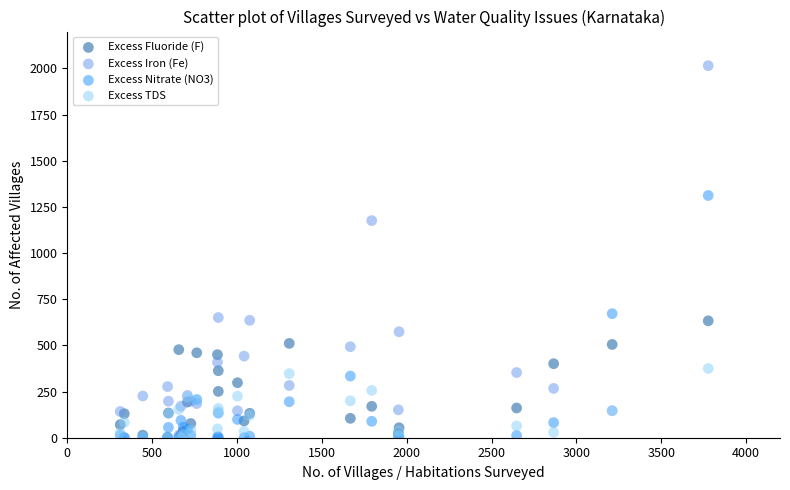

Across all series, what Y value is closest to 1007?

1176